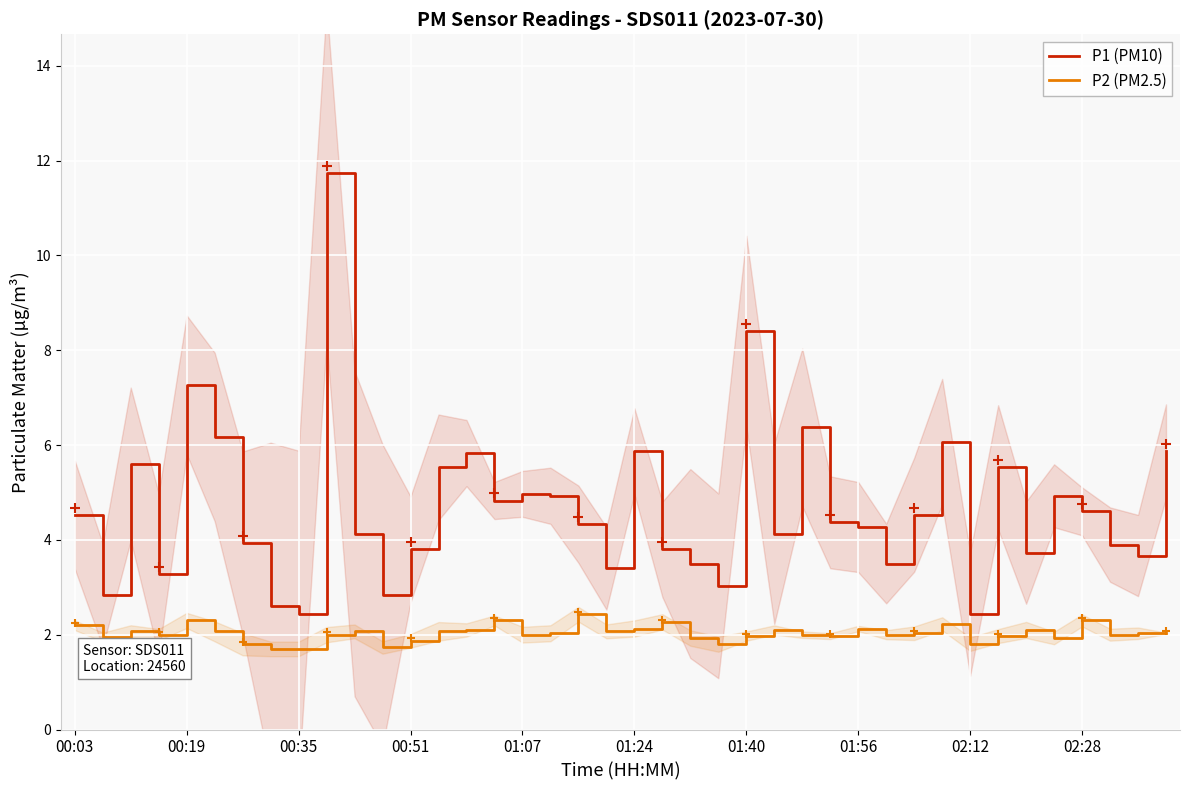

What is the lowest value of the P2 (PM2.5) series?

1.7